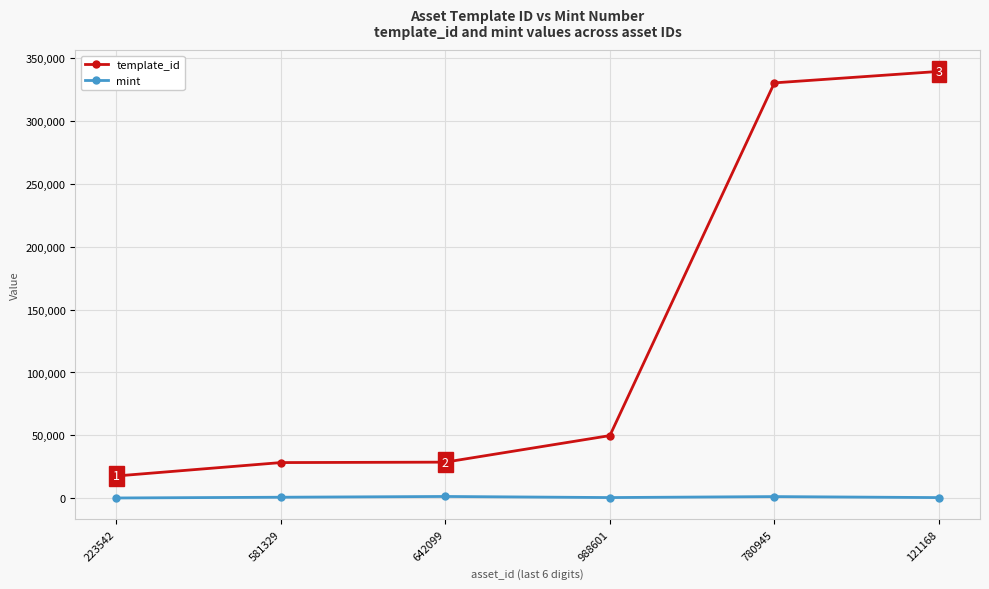

What is the difference between the highest and lowest values at 223542?

17481